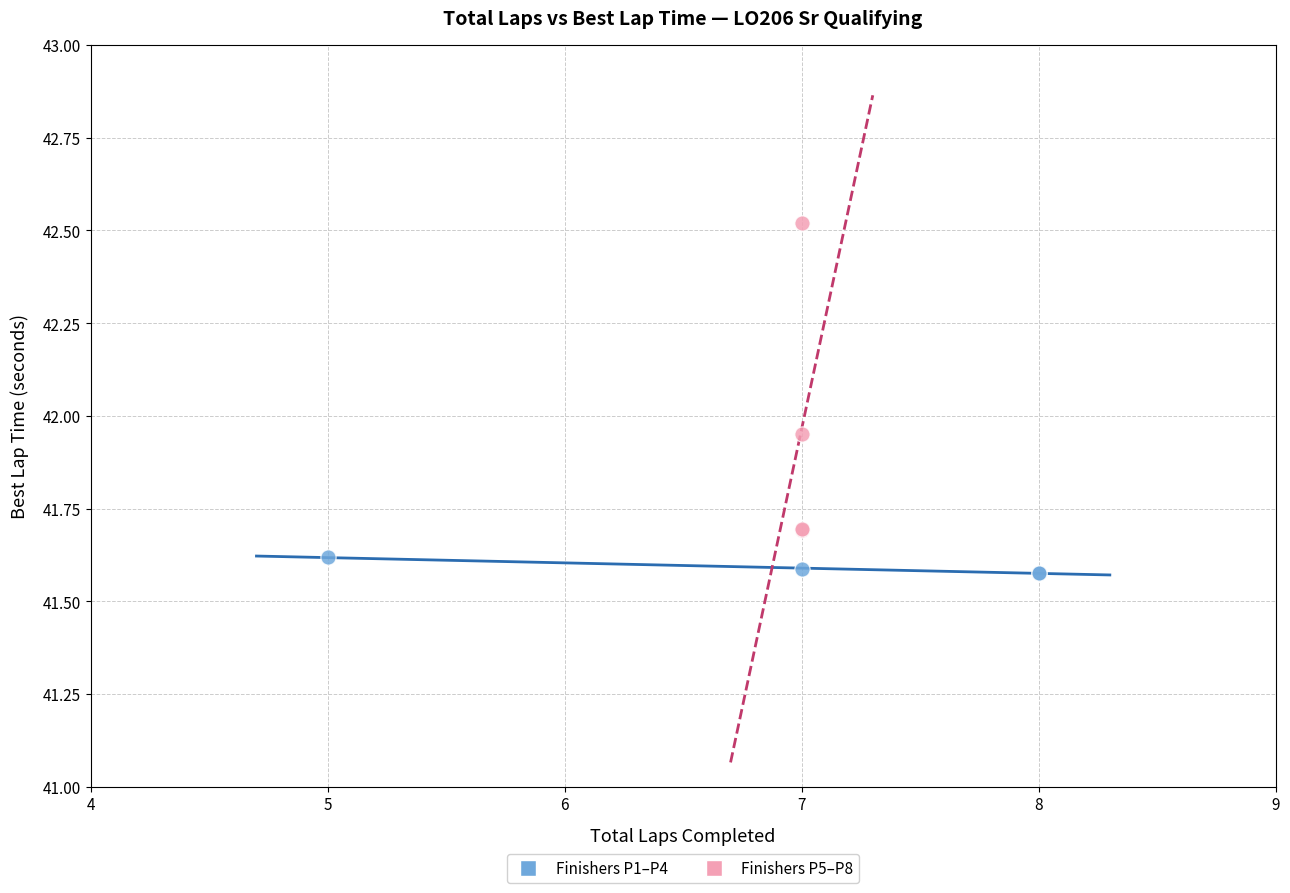

Which series has the widest spread of Y values?

Finishers P5–P8